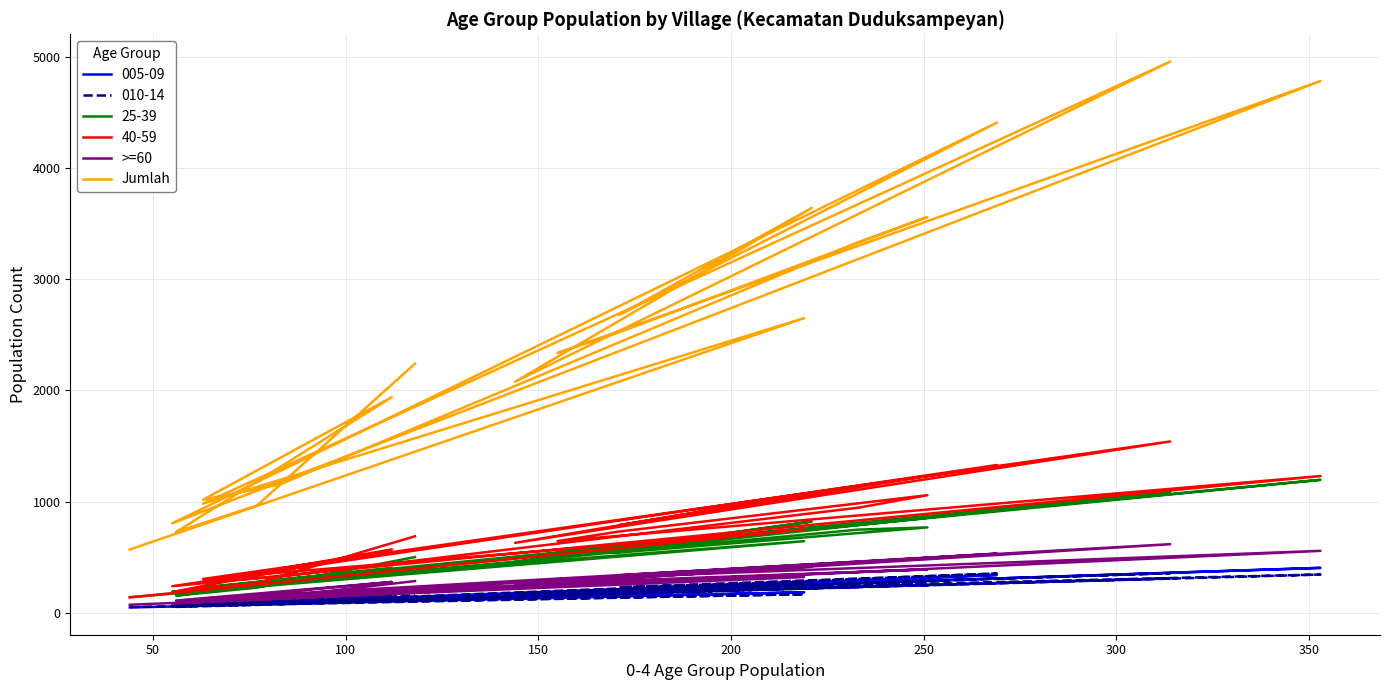

True or false: >=60 and Jumlah cross at least once.

False